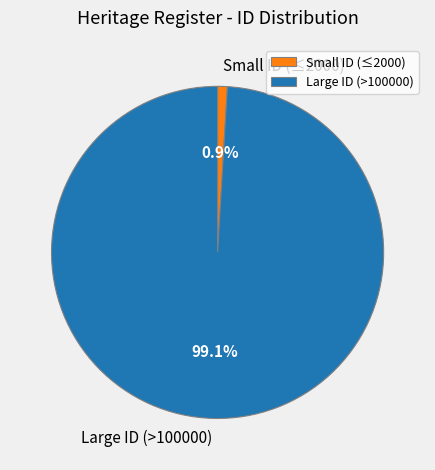

Rank the categories by value from highest to lowest.

Large ID (>100000), Small ID (≤2000)